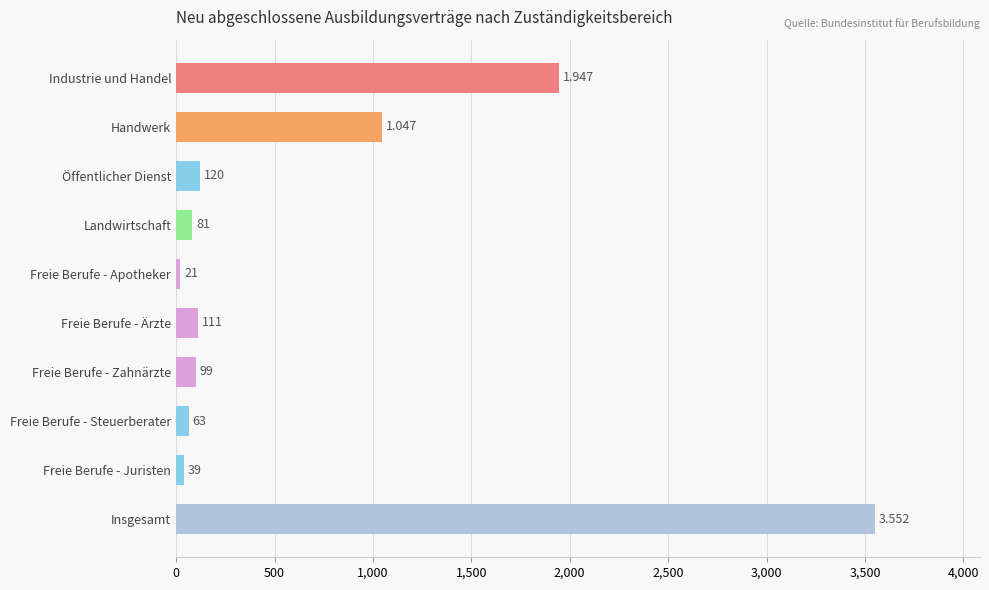

What is the label of the 5th bar from the top?

Freie Berufe - Apotheker